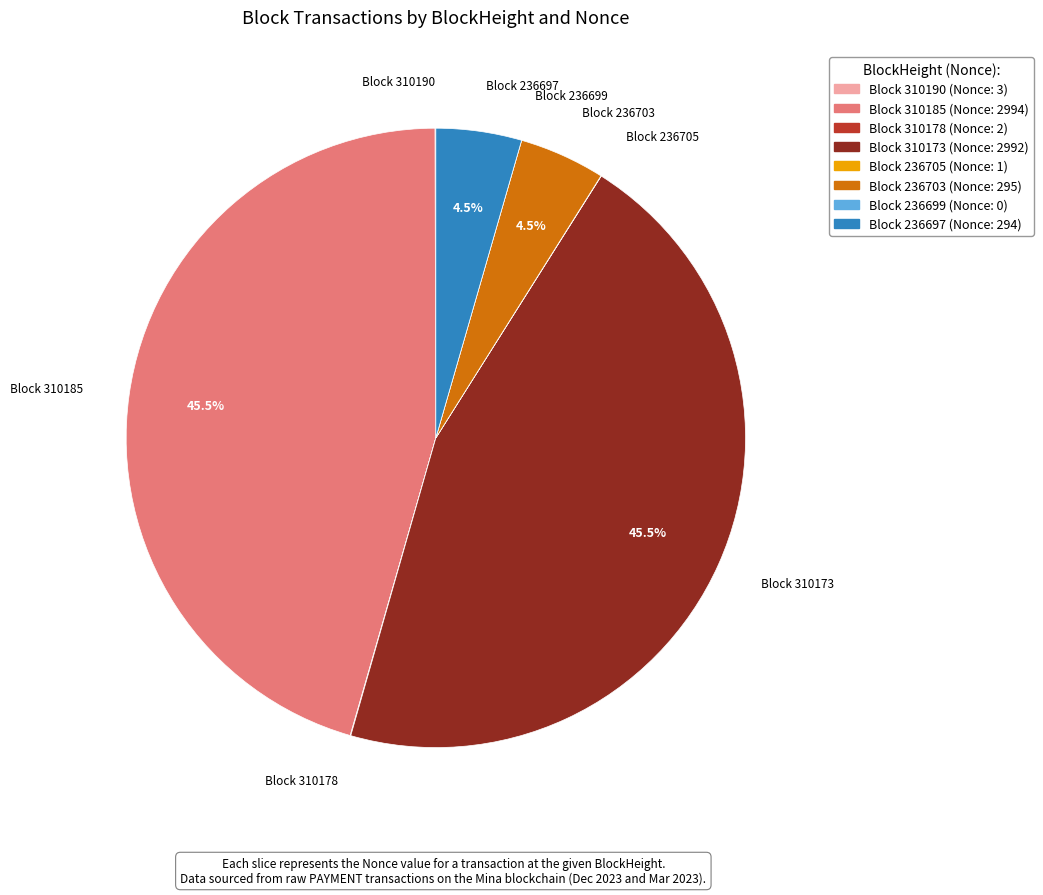

Is there a majority slice in this chart?

No